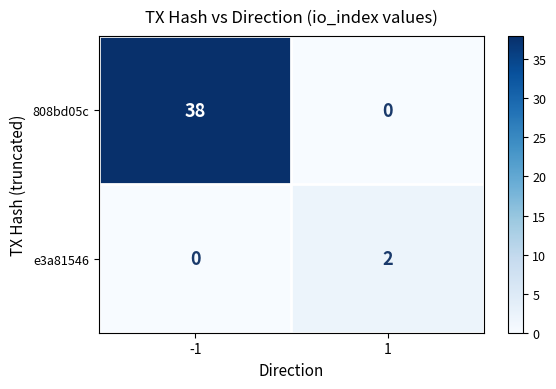

Is it true that 808bd05c equals 38 at -1?

True